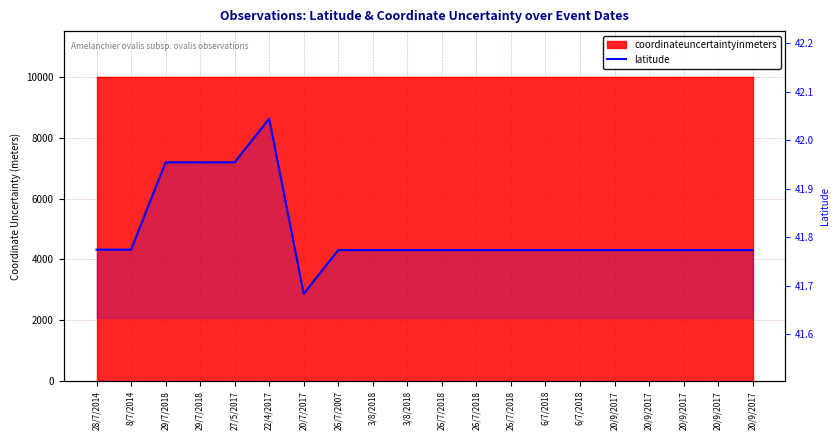

Approximately how many times larger is the value at 26/7/2018 compared to 26/7/2018?

1.0